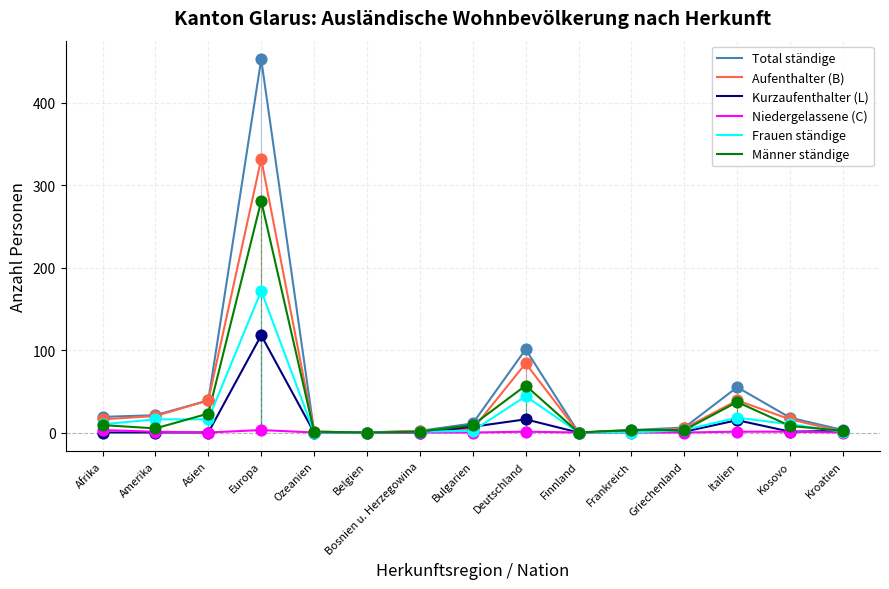

Which series has the largest total across all categories?

Total ständige